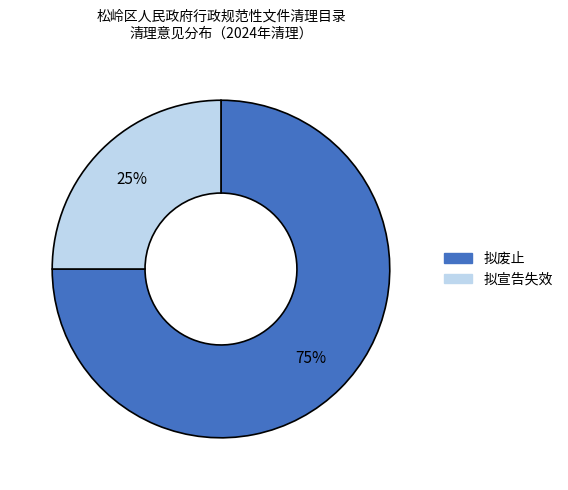

Is it true that 拟废止 is 75% of the pie?

True